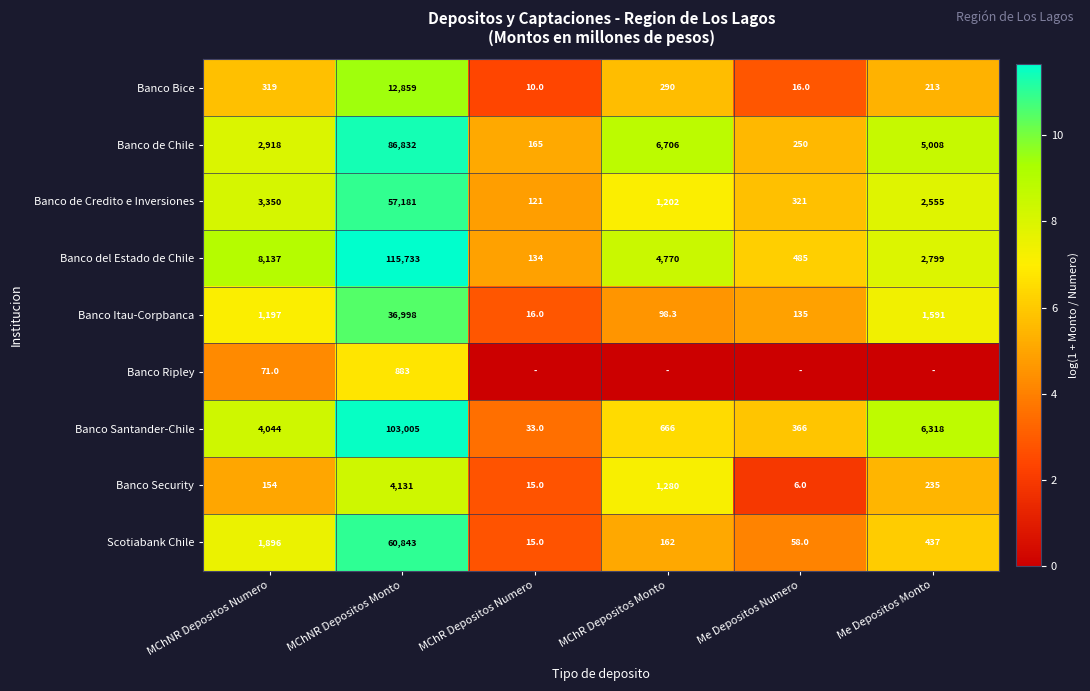

List the labels in order of Banco de Chile value, largest first.

MChNR Depositos Monto, MChR Depositos Monto, Me Depositos Monto, MChNR Depositos Numero, Me Depositos Numero, MChR Depositos Numero